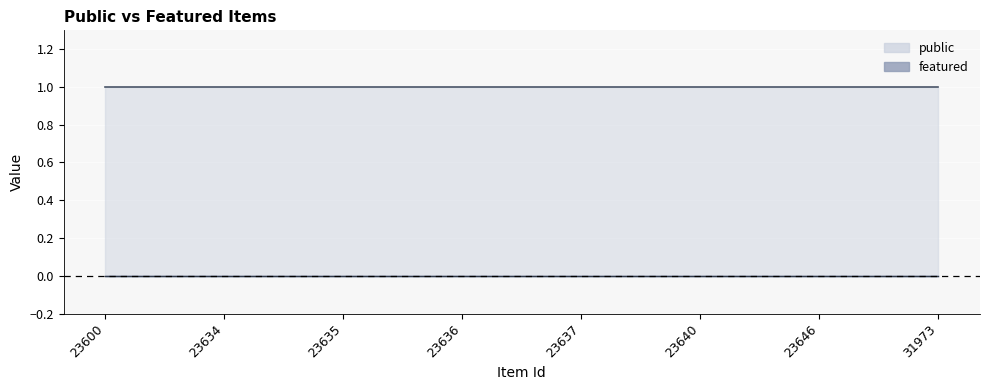

At which label does public reach its minimum?

23600